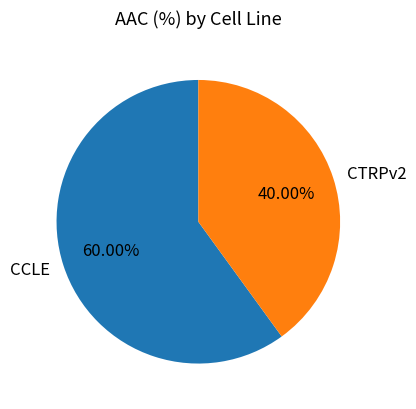

To the nearest percent, what portion does CCLE represent?

60%